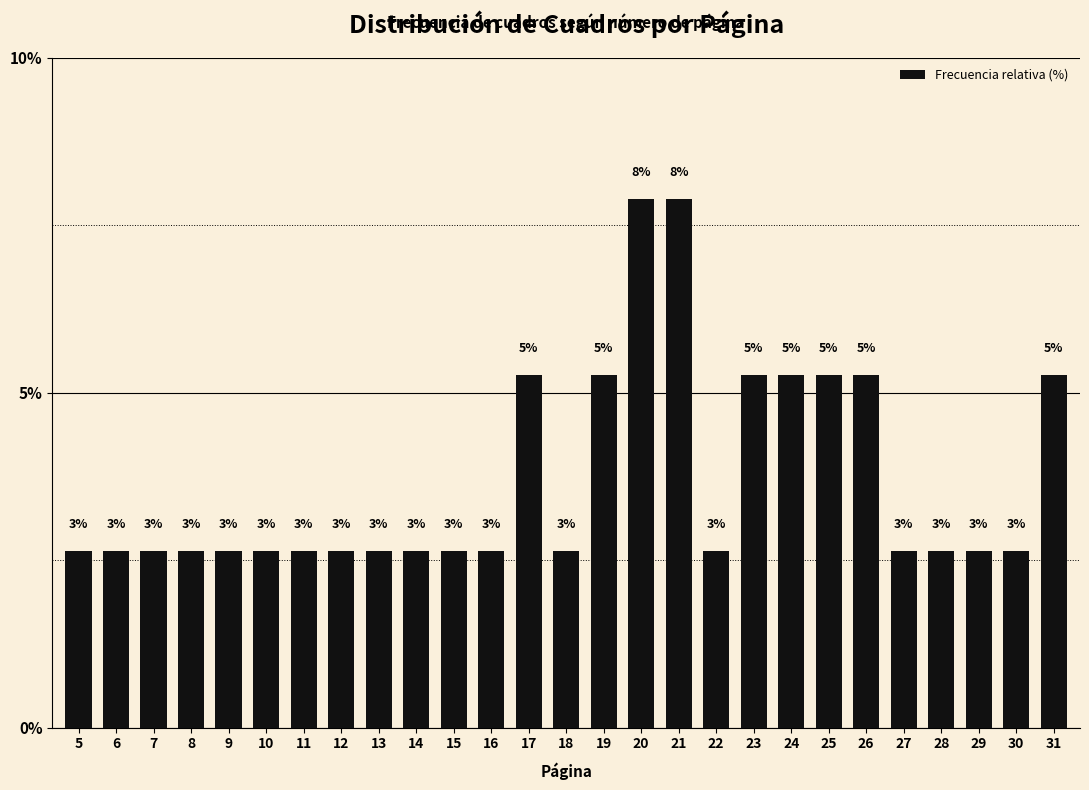

How many bars are there in total?

27